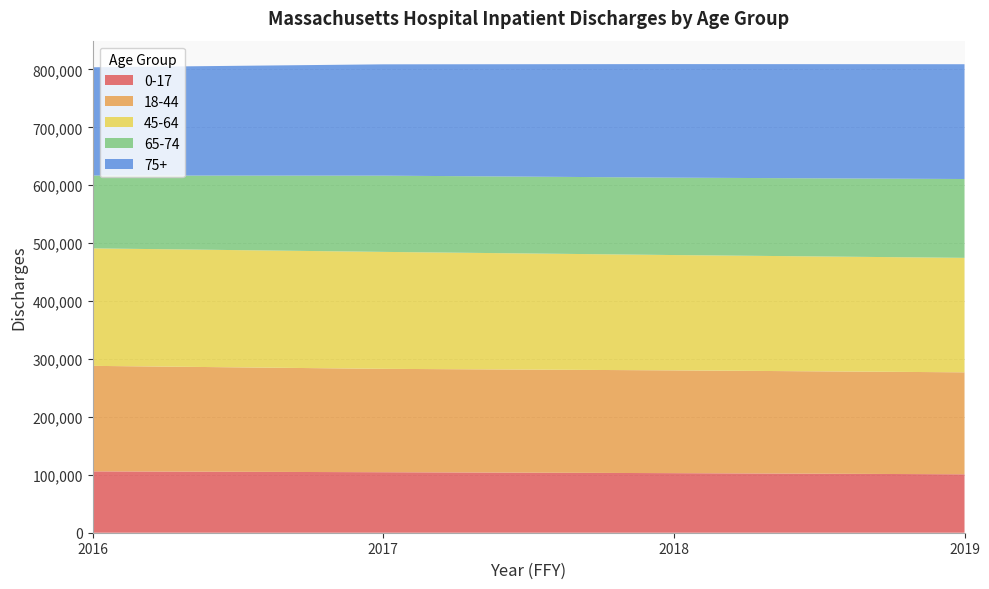

Reading right to left, what are all the values shown in this chart?

0-17: 2019=100920	2018=102883	2017=104482	2016=105931
18-44: 2019=176080	2018=177481	2017=178524	2016=182214
45-64: 2019=197683	2018=199149	2017=201957	2016=202913
65-74: 2019=136139	2018=133645	2017=131670	2016=125781
75+: 2019=198209	2018=196096	2017=192215	2016=186903